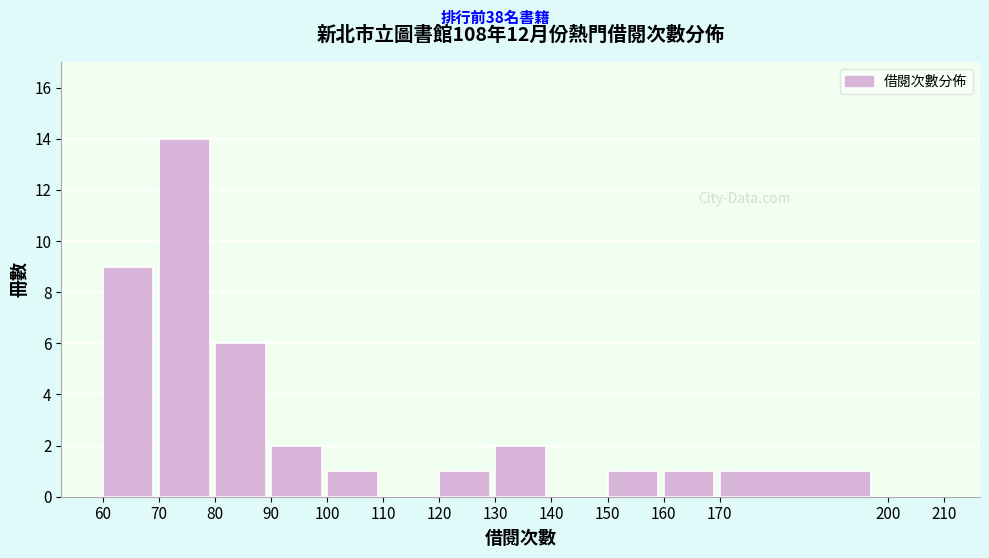

Reading left to right, list every bar in this chart as the range it spans on the x-axis followed by its height. The values are not printed on the chart, so give them approximately, as read against the axis.

60 to 70: 9
70 to 80: 14
80 to 90: 6
90 to 100: 2
100 to 110: 1
110 to 120: 0
120 to 130: 1
130 to 140: 2
140 to 150: 0
150 to 160: 1
160 to 170: 1
170 to 200: 1
200 to 210: 0